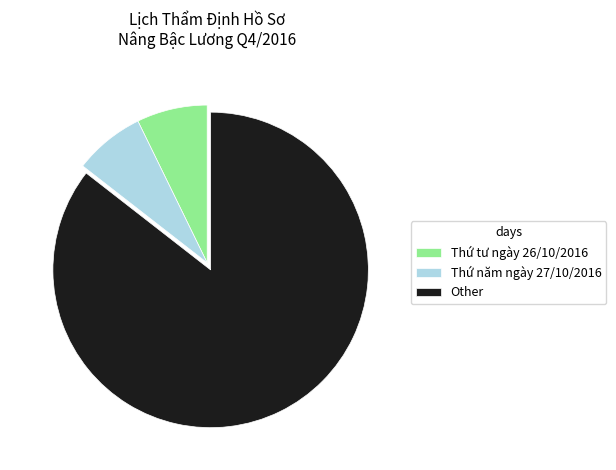

True or false: Other accounts for 86% of the total.

True